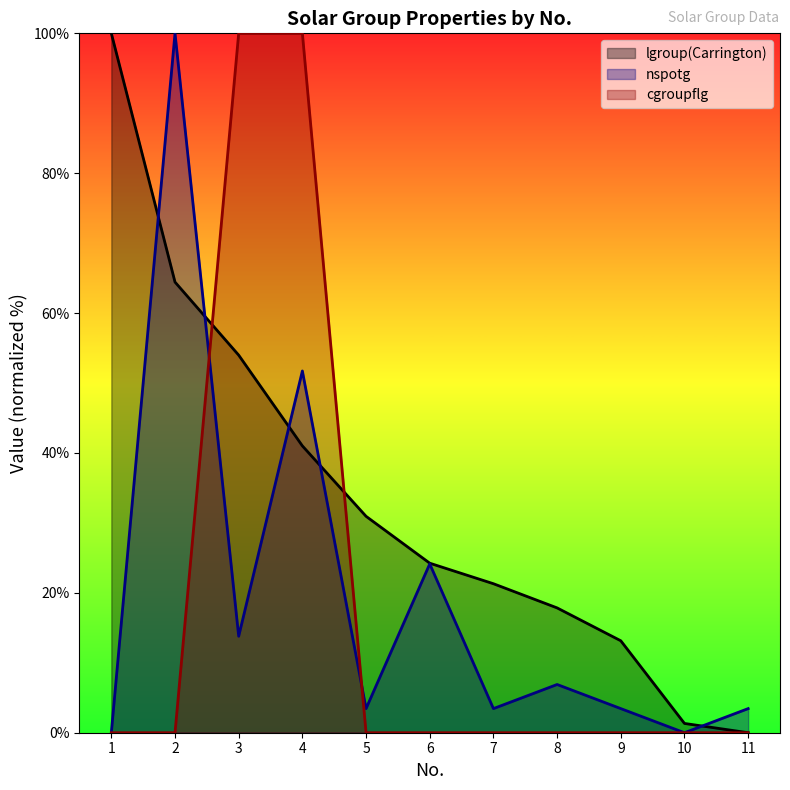

What is the value of the nspotg point at the 8th from the left?

6.9